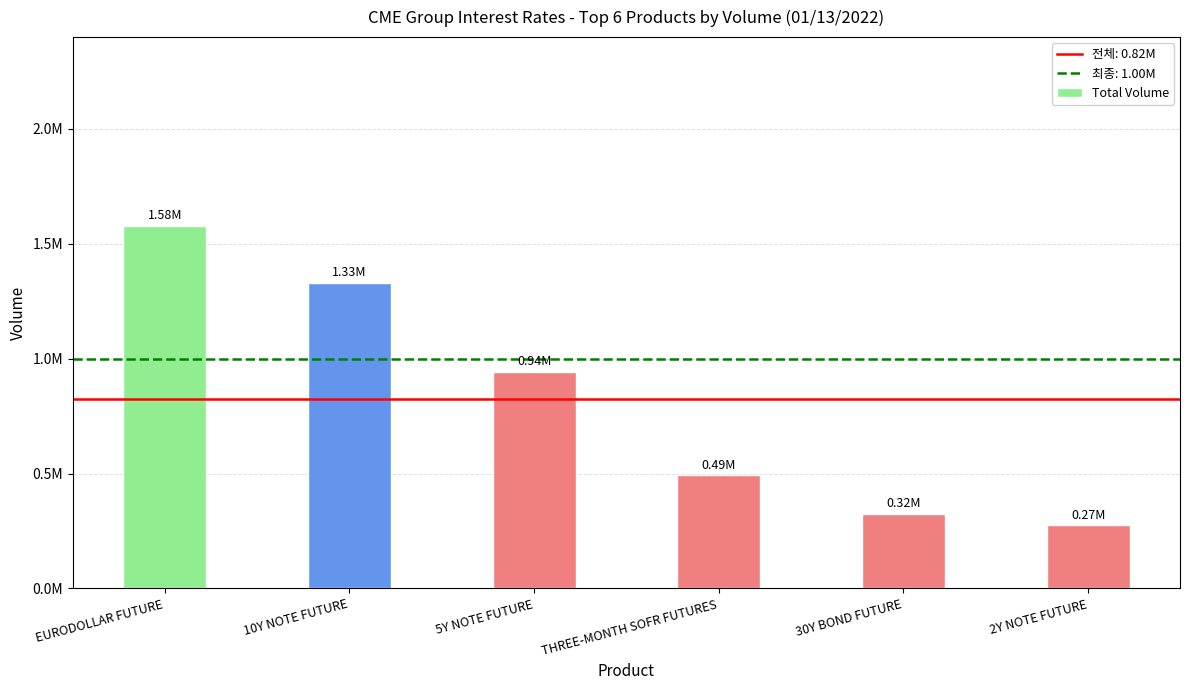

What is the label of the 6th bar from the right?

EURODOLLAR FUTURE